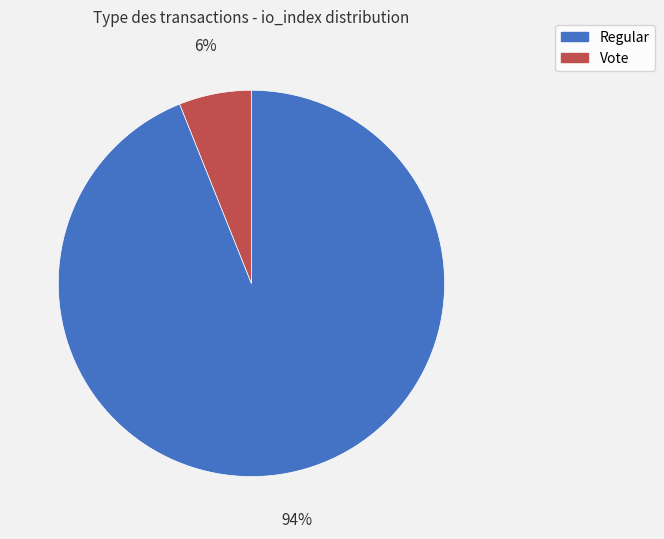

Count the number of slices in the pie.

2